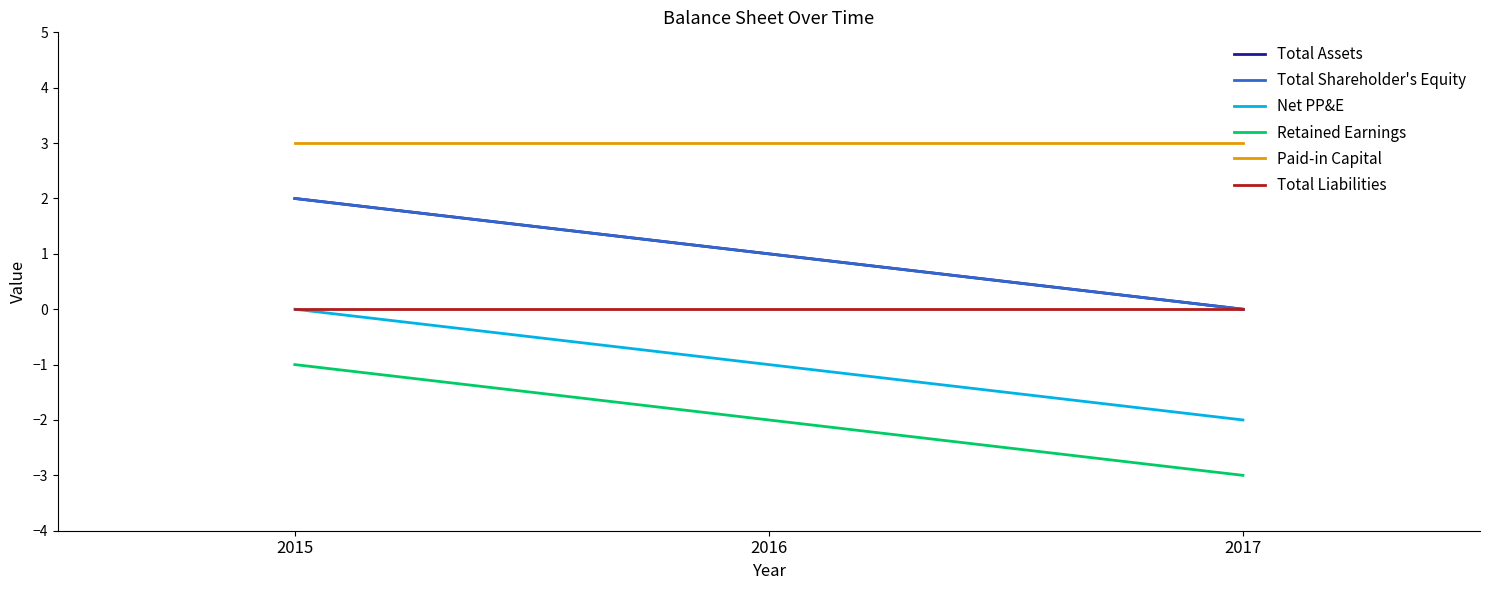

Does the chart have visible grid lines?

No